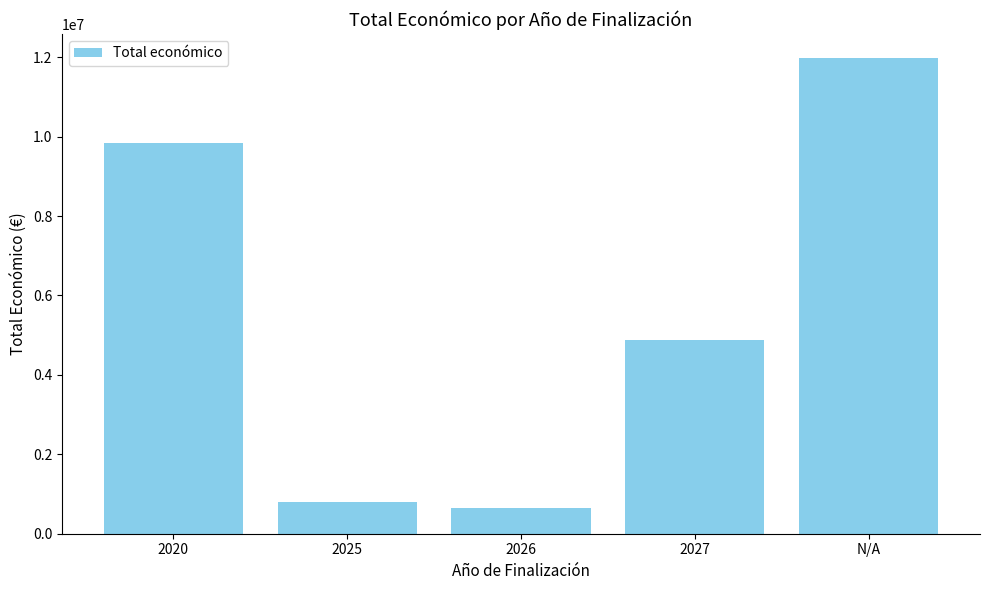

Which has a higher value, 2020 or 2025?

2020